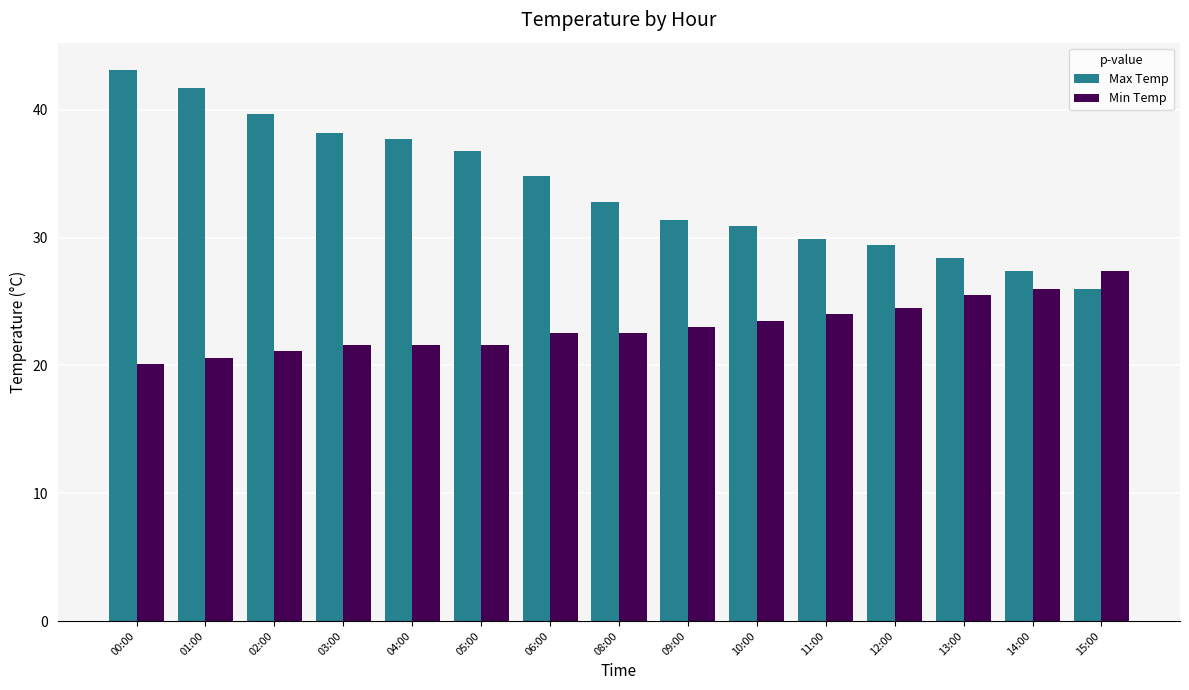

Reading left to right, extract all data points from this chart.

Max Temp: 43.1	41.7	39.7	38.2	37.7	36.8	34.8	32.8	31.4	30.9	29.9	29.4	28.4	27.4	26.0
Min Temp: 20.1	20.6	21.1	21.6	21.6	21.6	22.5	22.5	23.0	23.5	24.0	24.5	25.5	26.0	27.4